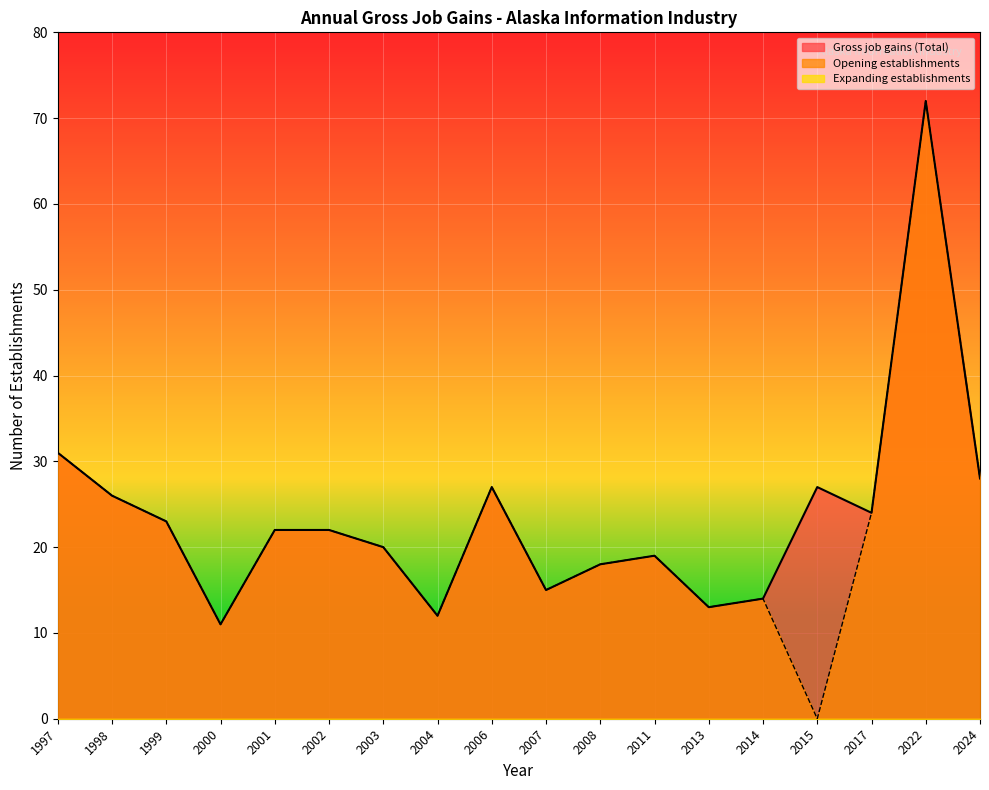

True or false: Opening establishments and Gross job gains (Total) intersect in this chart.

False